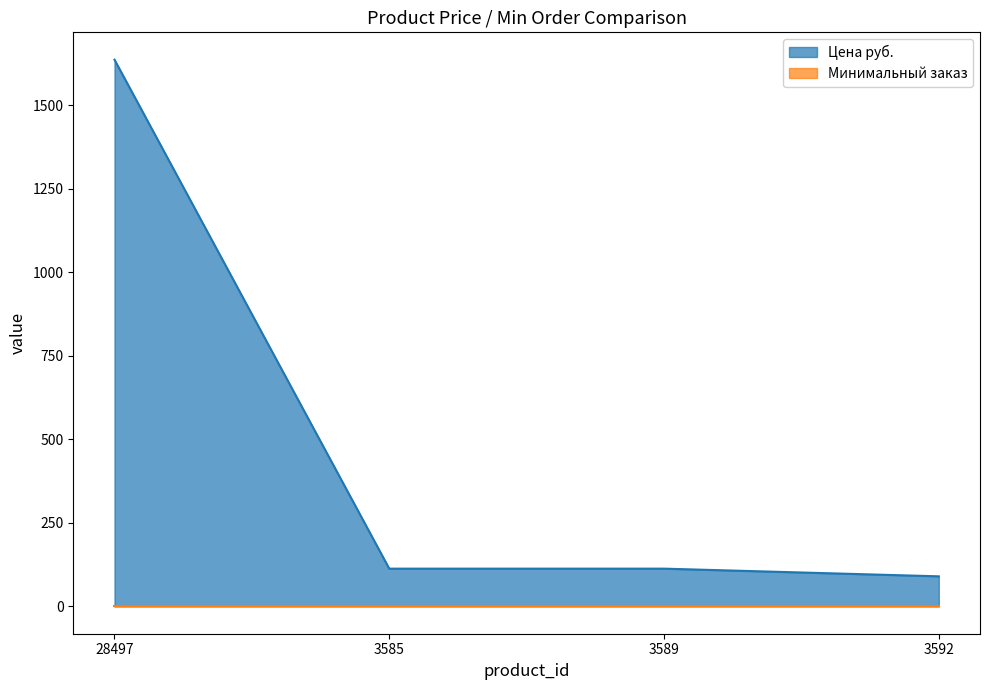

What is the ratio of the value at 3589 to the value at 3592?

1.3